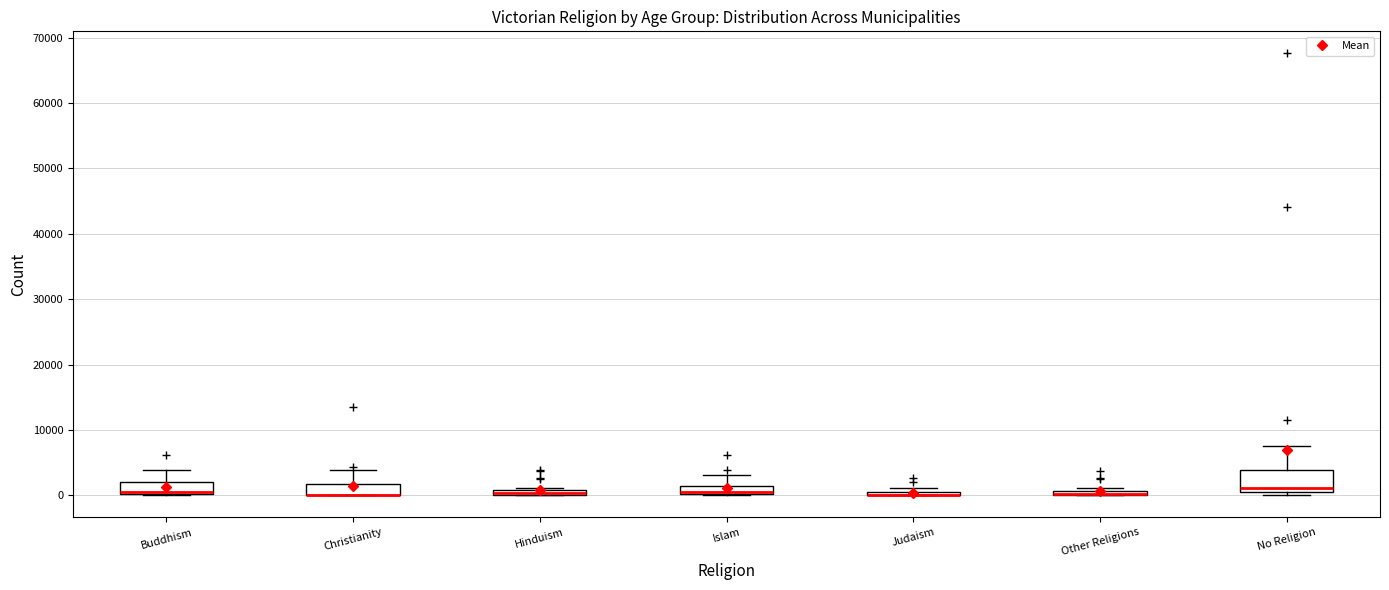

Which box is the tallest, from its lower edge to its upper edge?

No Religion